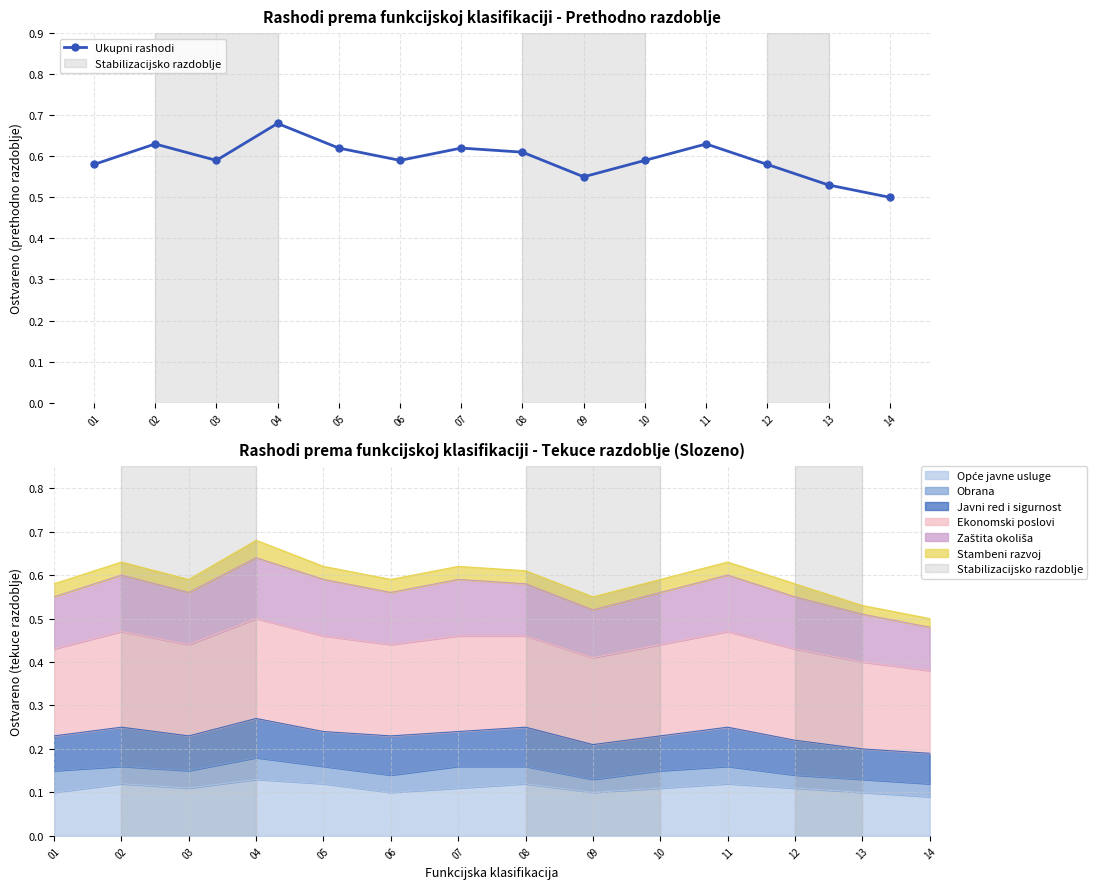

Is this an area chart (filled region under the line)?

No